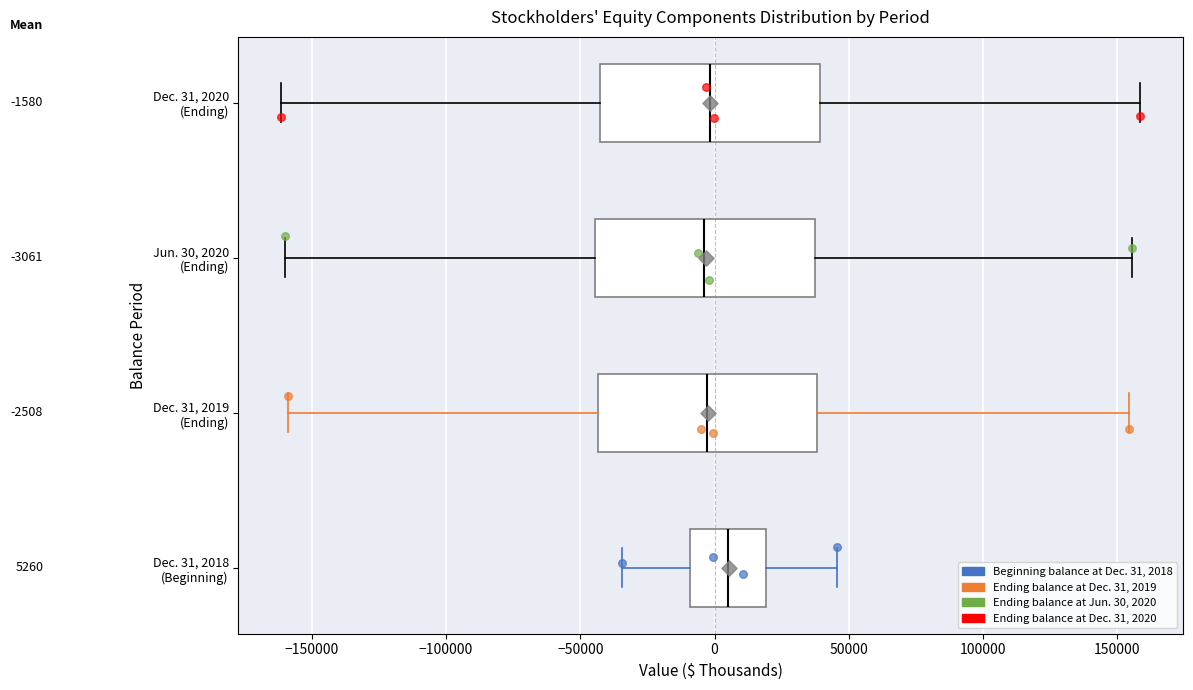

Which box's median line is the furthest to the right?

Dec. 31, 2018 (Beginning)